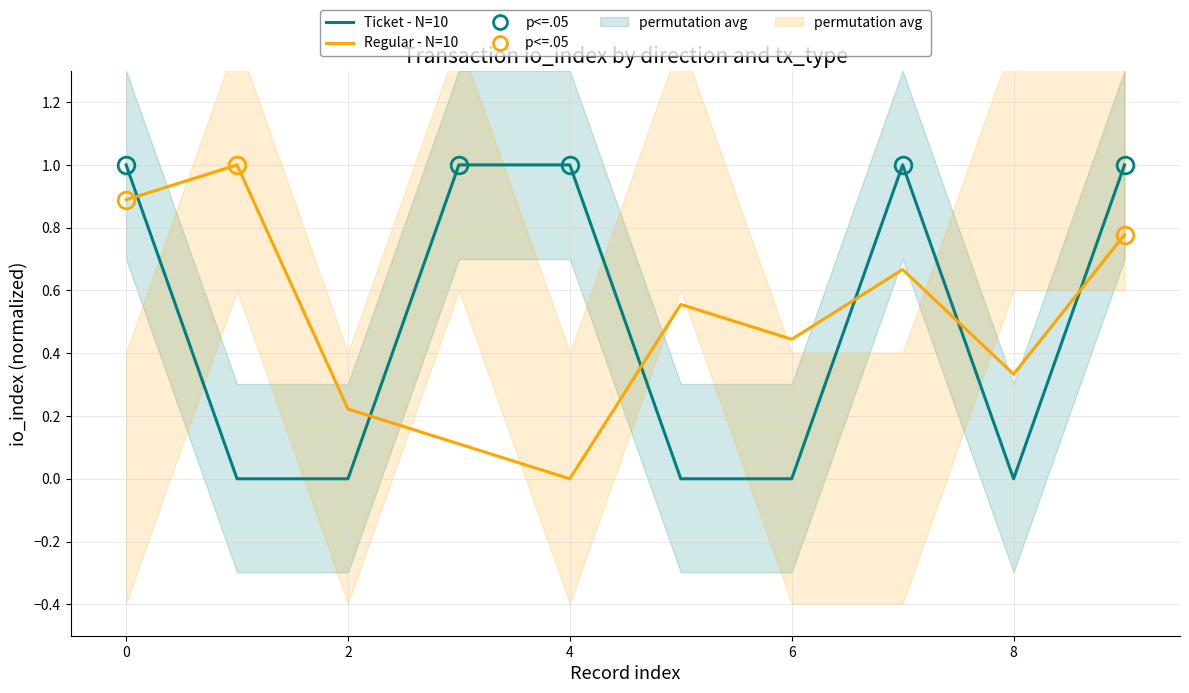

Is the value of Regular - N=10 at 2 greater than the value of Ticket - N=10 at 8?

Yes